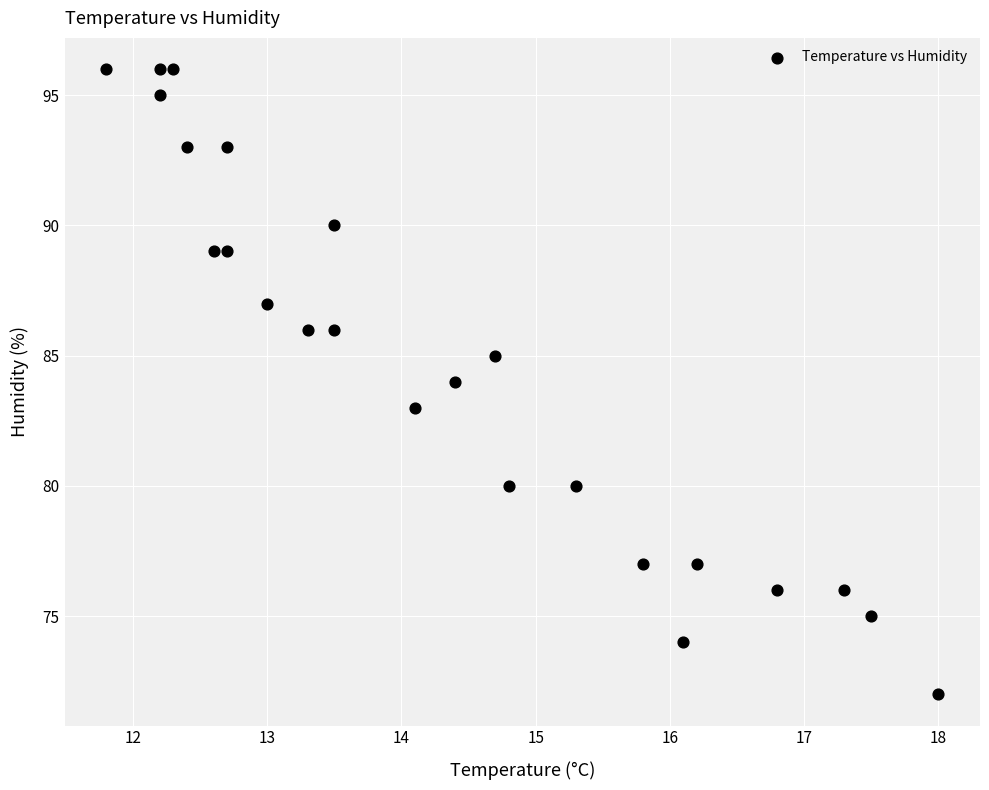

What is the range of Y values (max minus min)?

24